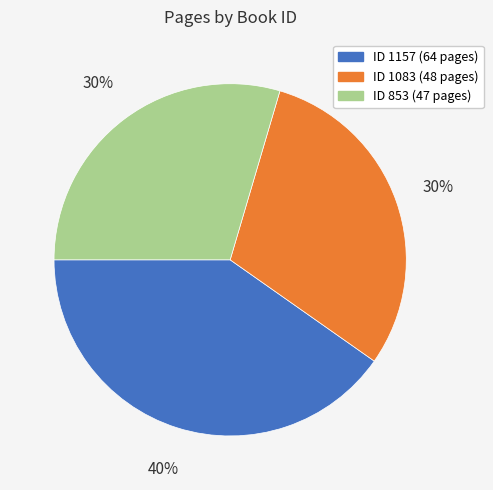

To the nearest percent, what is the average slice percentage?

33%